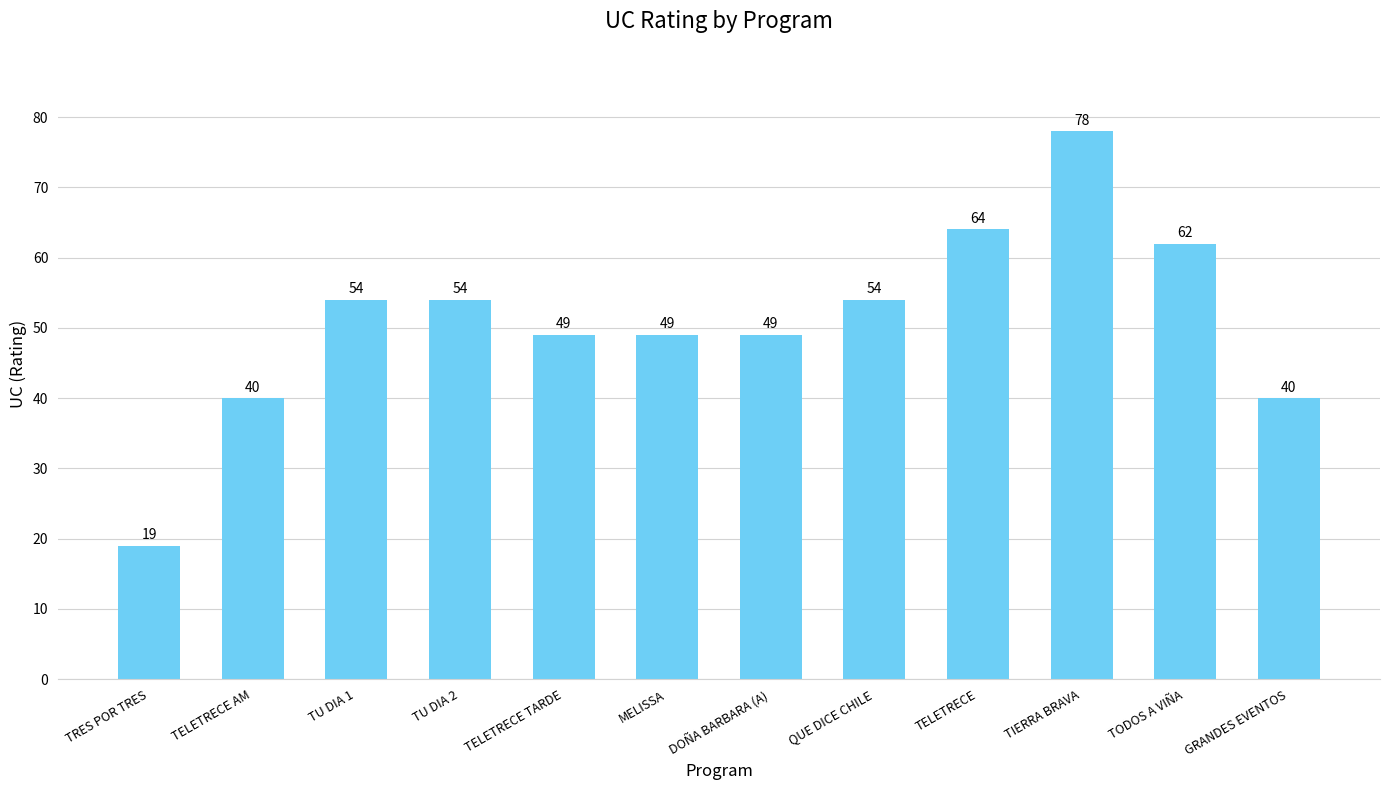

True or false: the data shows 40 at GRANDES EVENTOS.

True